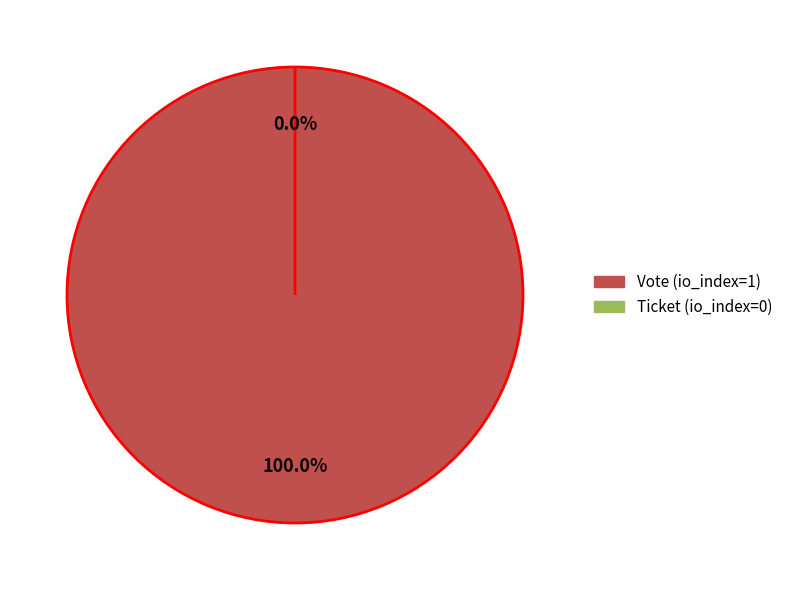

What is the majority slice?

Vote (io_index=1)